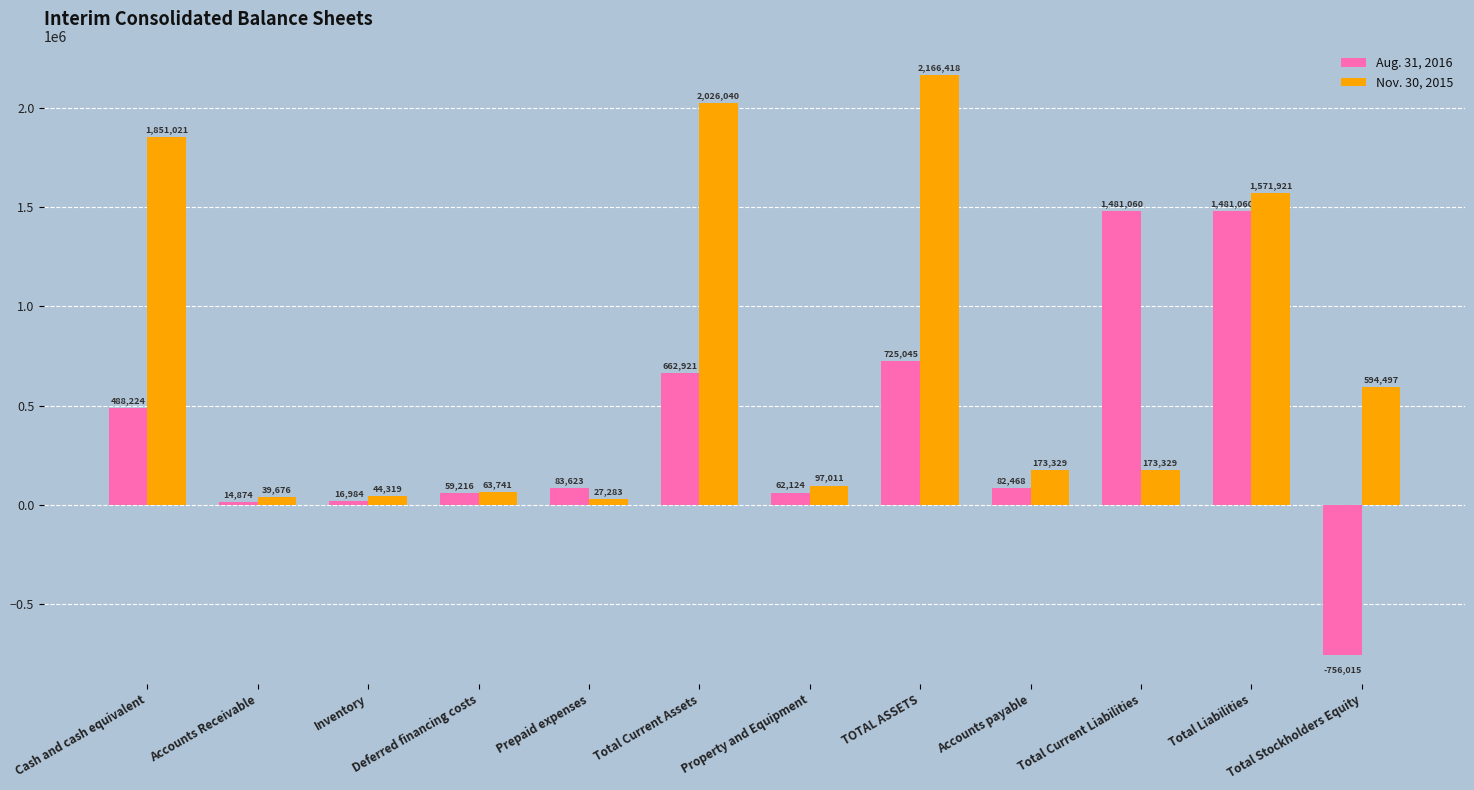

At which label is Aug. 31, 2016 closest to 362522?

Cash and cash equivalent